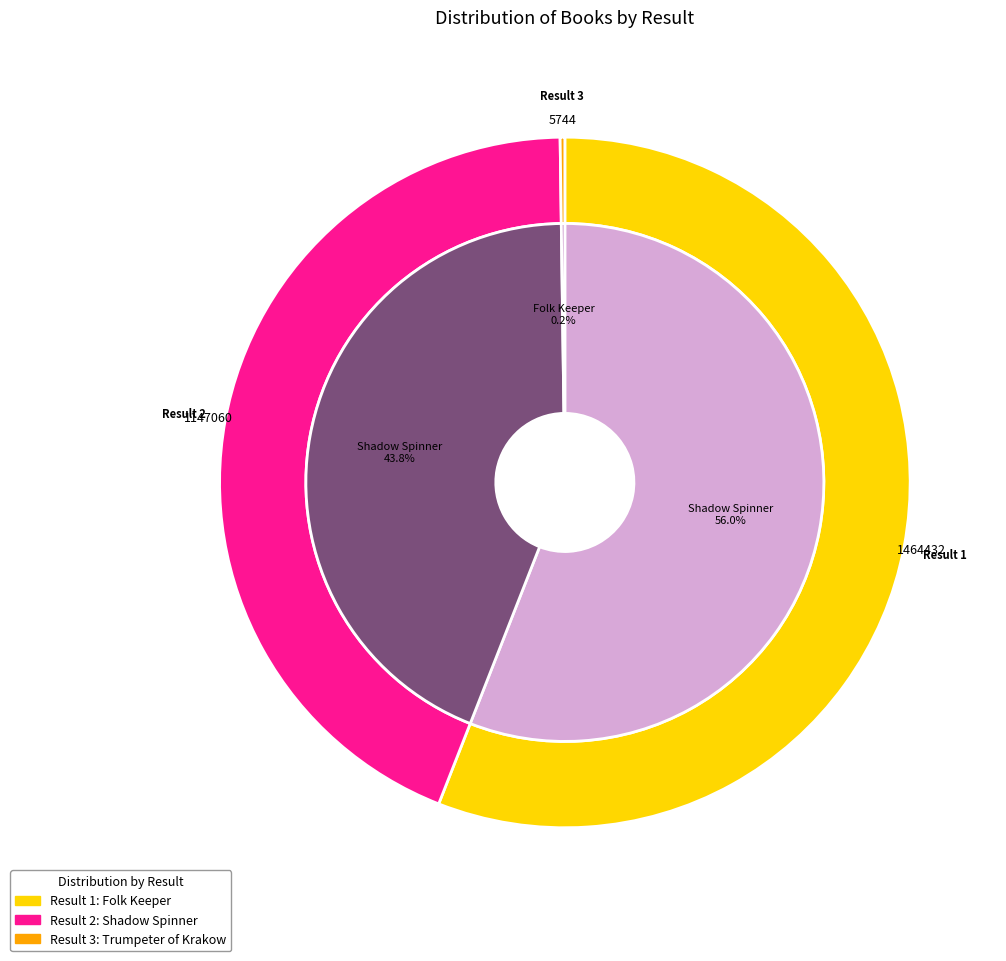

What is the change in value from 1 to 2?

-317372